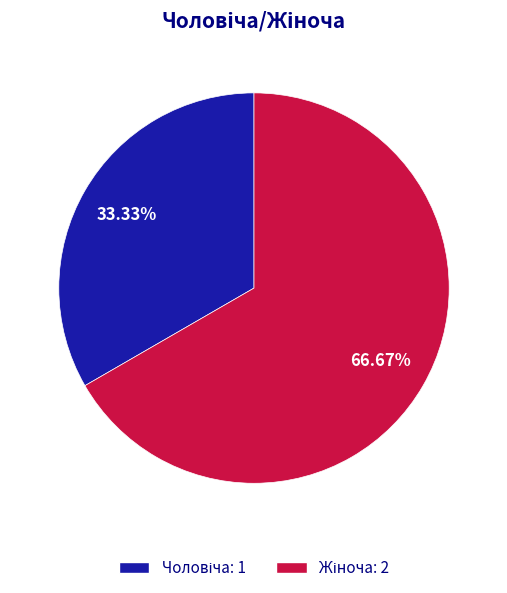

Does any single category account for the majority?

Yes